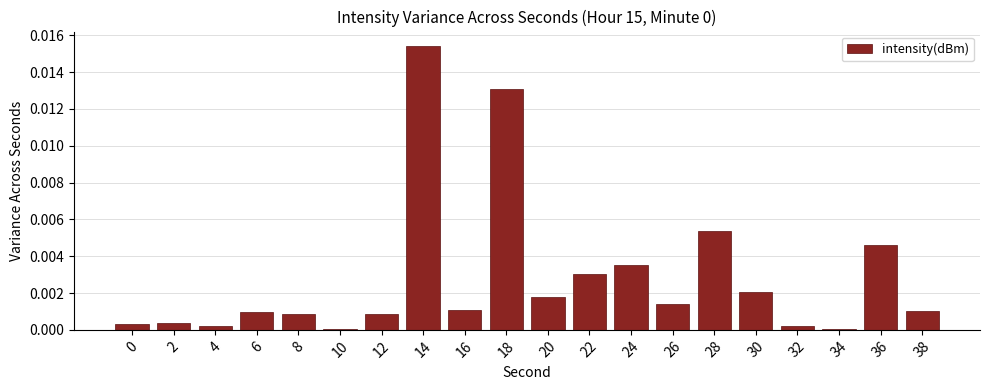

How many data points does each series have?

20